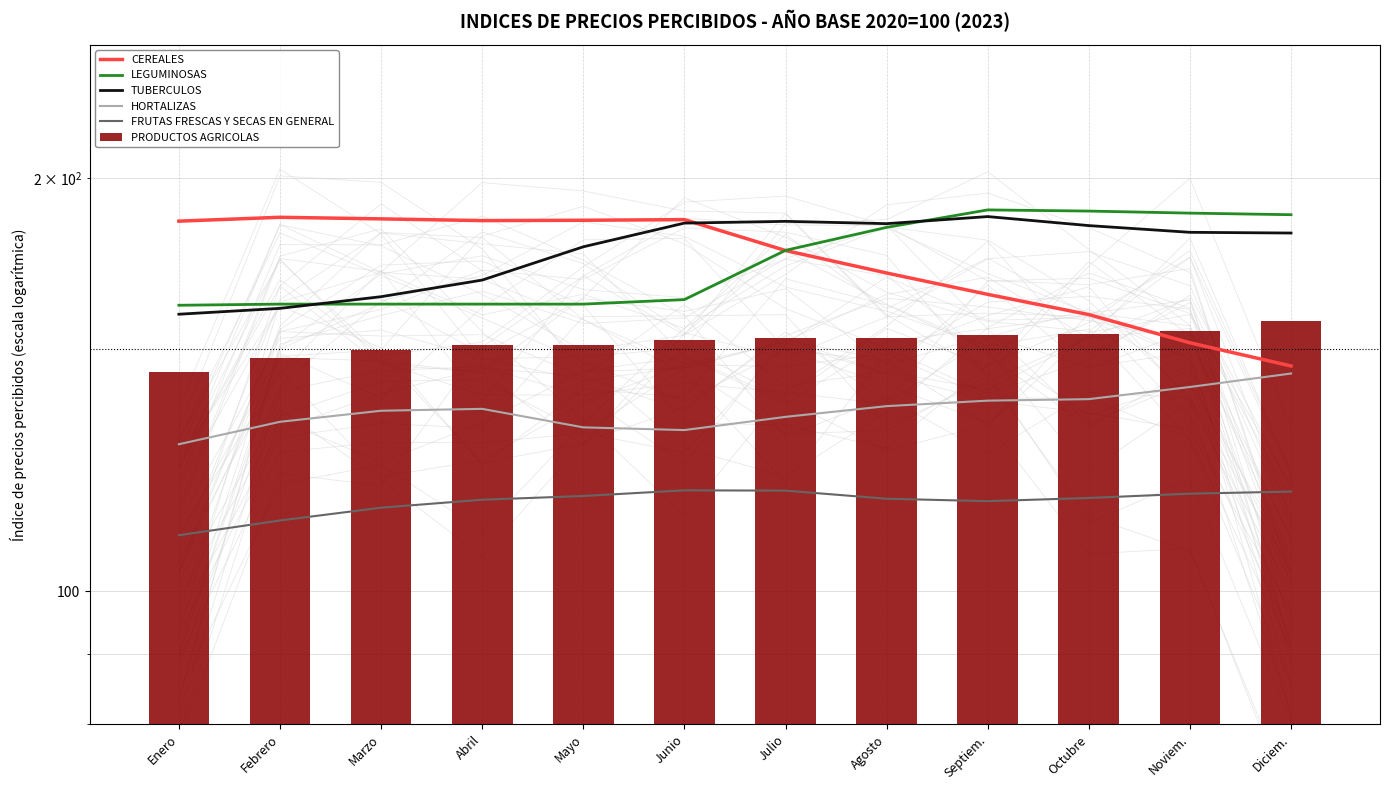

What is the minimum value for PRODUCTOS AGRICOLAS?

144.4